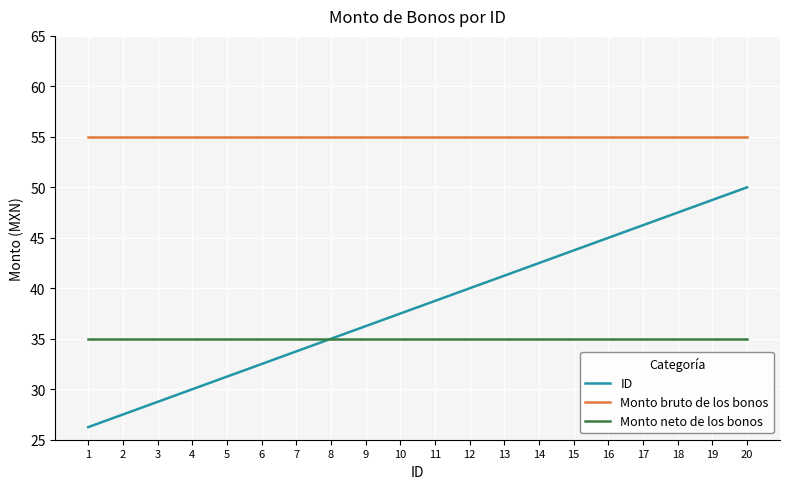

True or false: Monto bruto de los bonos and Monto neto de los bonos intersect in this chart.

False